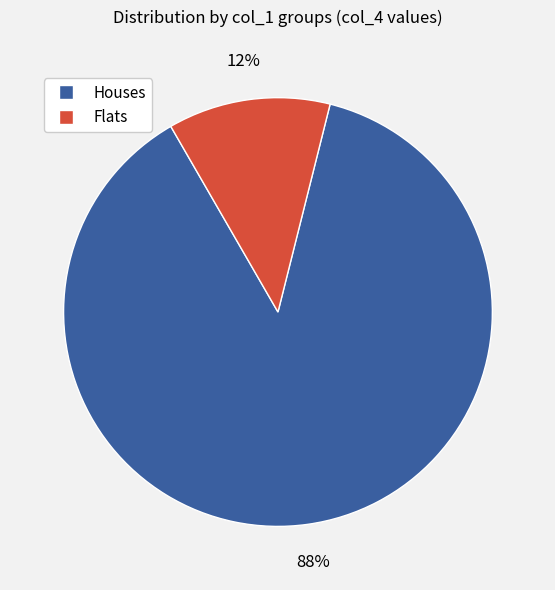

Which category has the biggest portion of the pie?

Houses